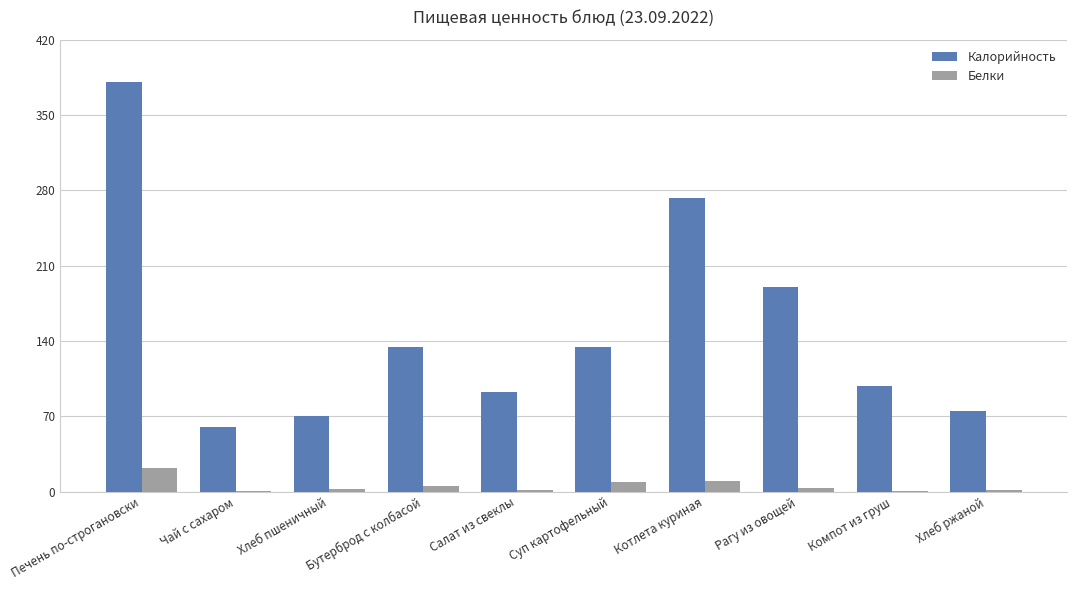

At which label is Калорийность closest to 220?

Рагу из овощей